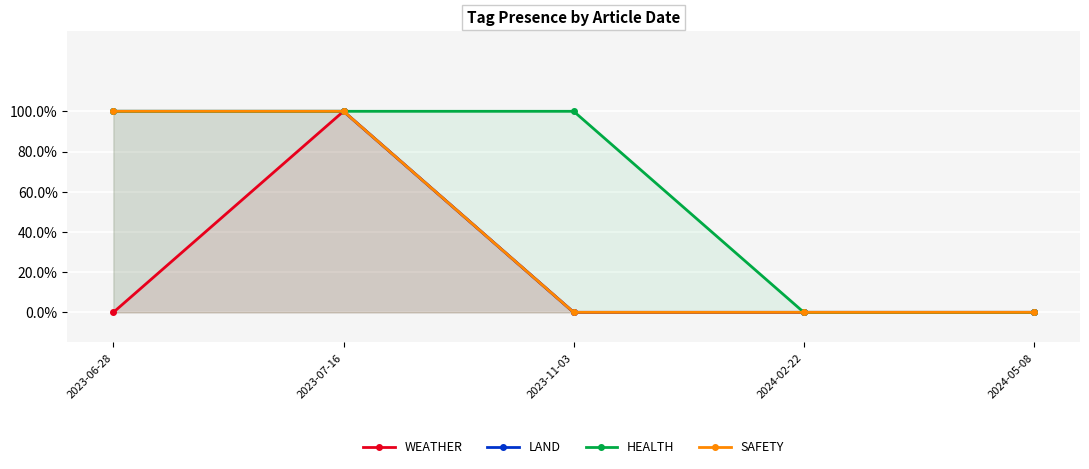

Reading left to right, extract all data points from this chart.

WEATHER: 2023-06-28=0	2023-07-16=1	2023-11-03=0	2024-02-22=0	2024-05-08=0
LAND: 2023-06-28=1	2023-07-16=1	2023-11-03=0	2024-02-22=0	2024-05-08=0
HEALTH: 2023-06-28=1	2023-07-16=1	2023-11-03=1	2024-02-22=0	2024-05-08=0
SAFETY: 2023-06-28=1	2023-07-16=1	2023-11-03=0	2024-02-22=0	2024-05-08=0